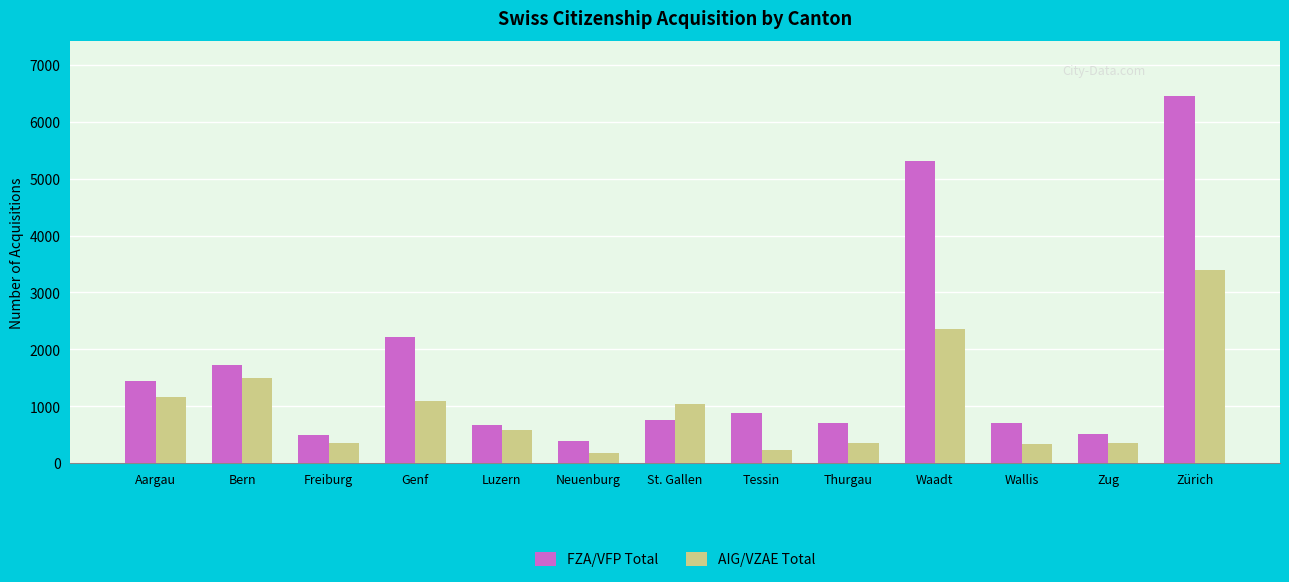

Which label corresponds to the largest value in the chart?

Zürich